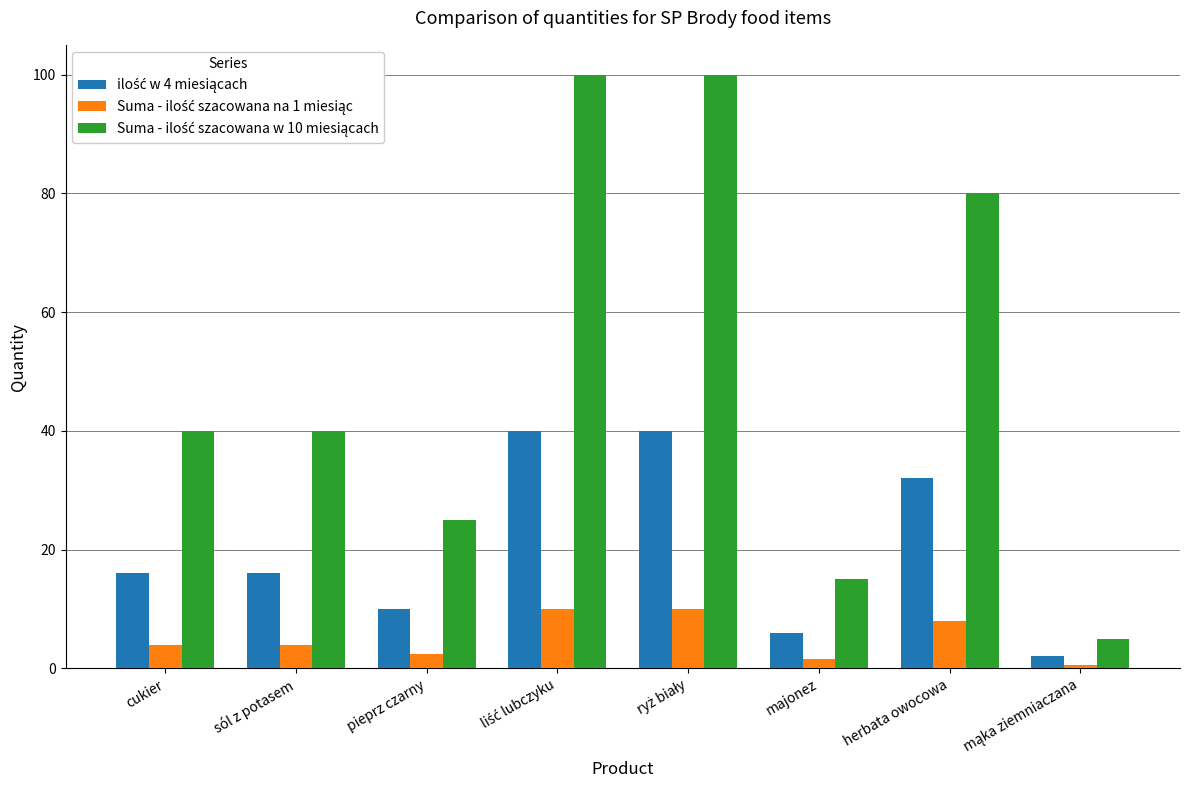

Are the bars grouped side by side (vs. stacked)?

Yes